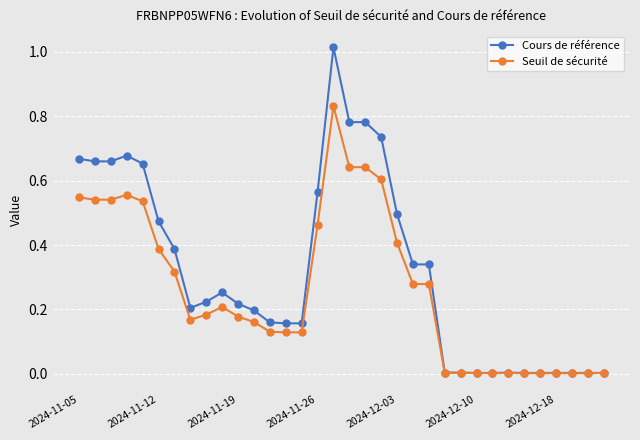

Which series has the widest spread of values?

Cours de référence